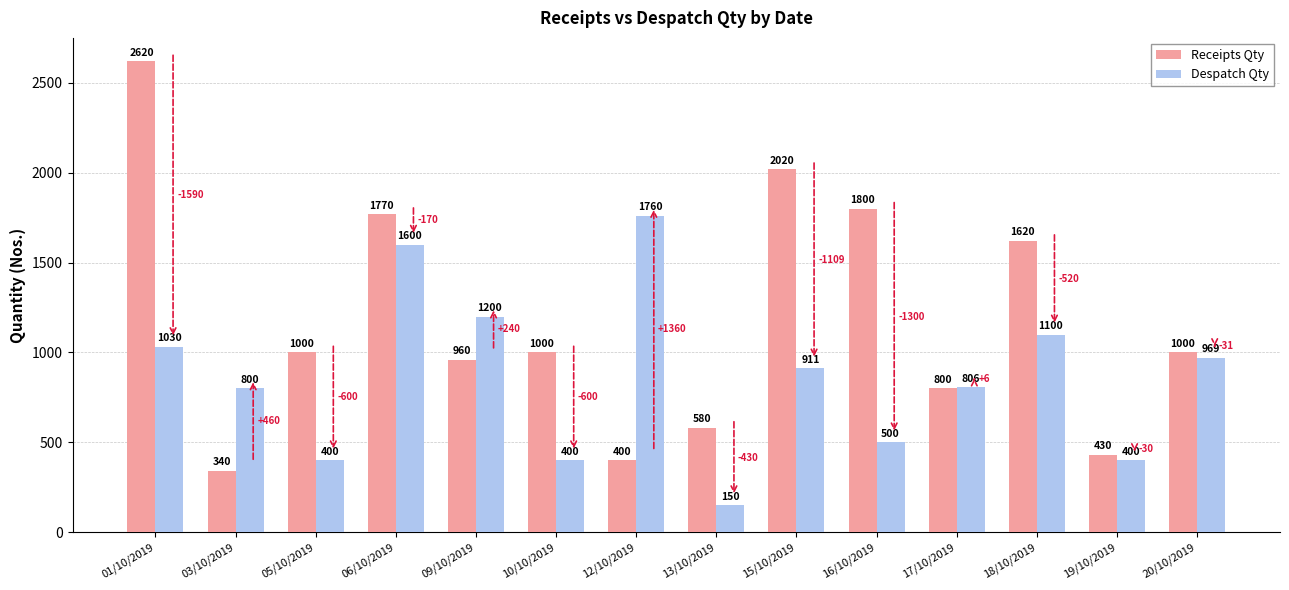

At which category is the sum across all series the highest?

01/10/2019